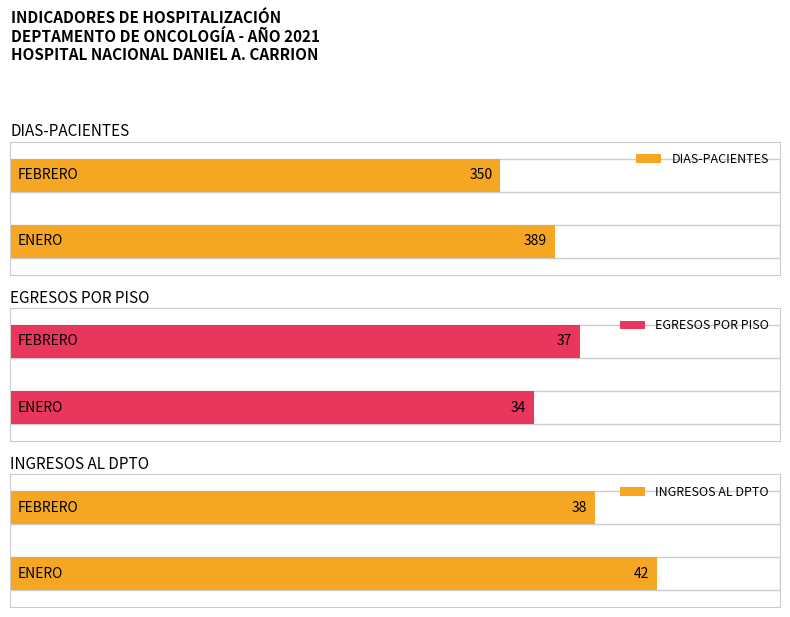

Is it true that DIAS-PACIENTES equals 142 at ENERO?

False